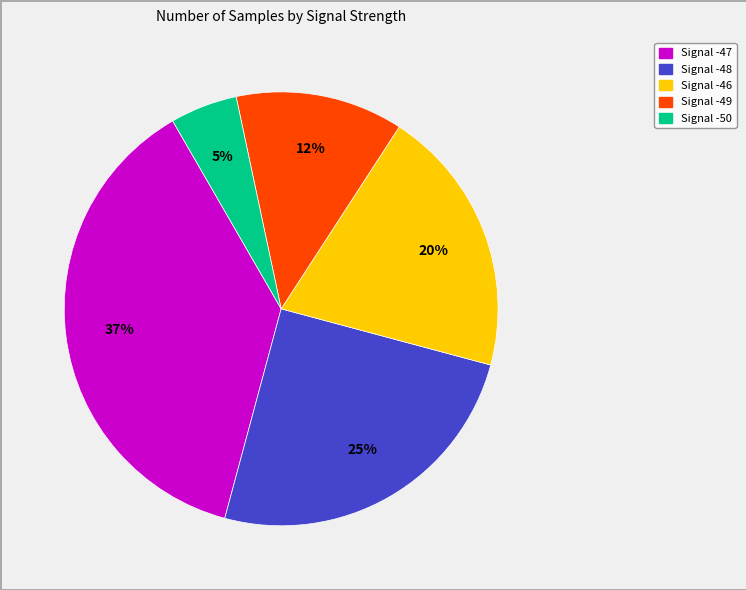

How many segments does this pie chart have?

5